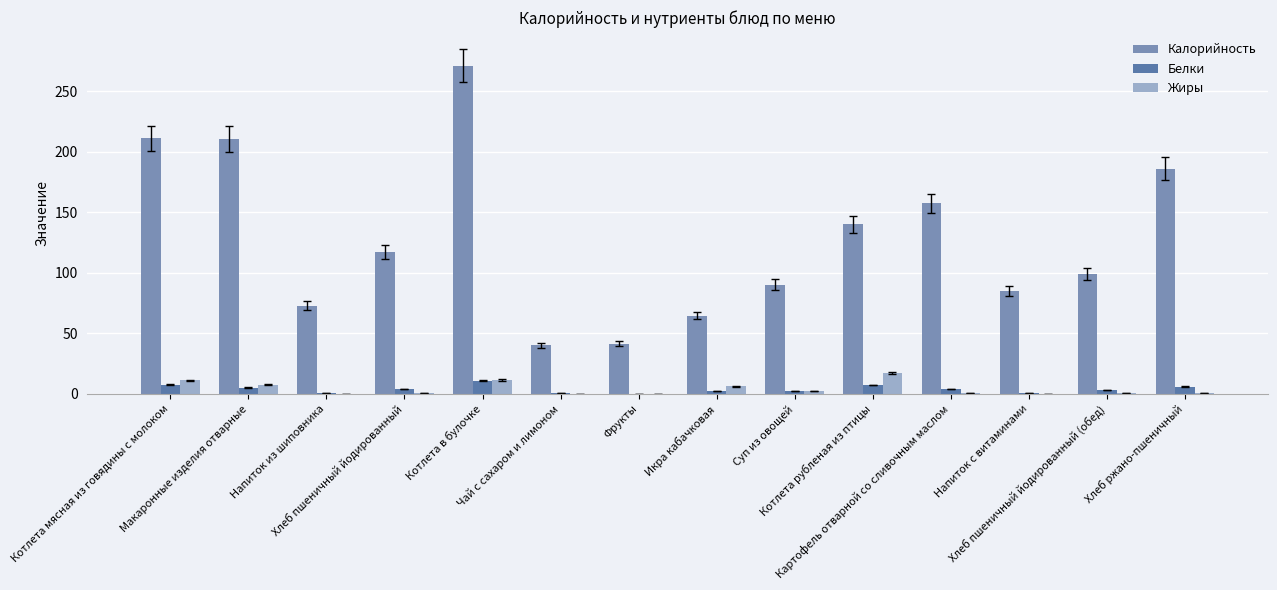

Which category has the highest value across all series?

Котлета в булочке